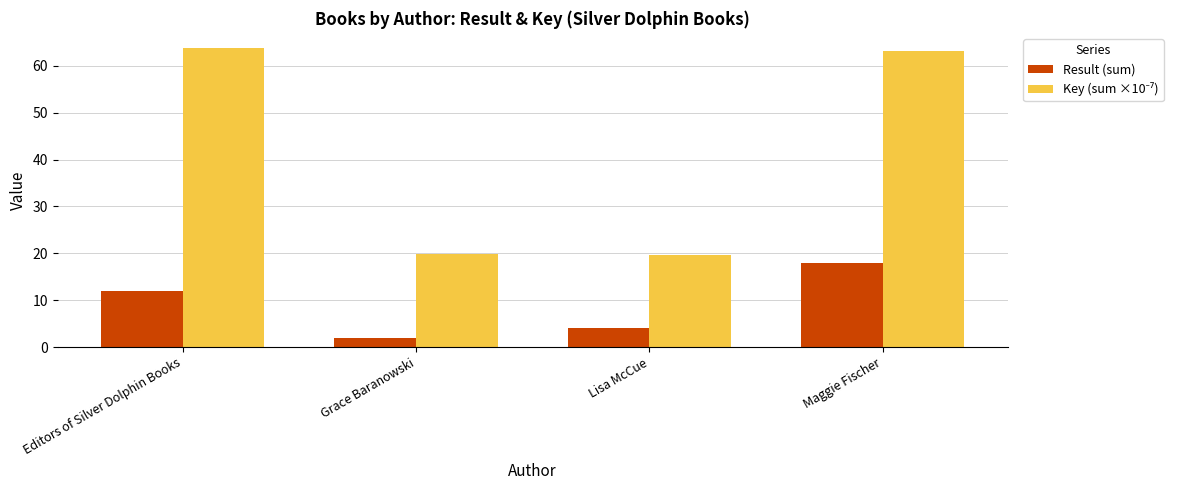

Where is Result (sum) nearest to the value 10?

Editors of Silver Dolphin Books